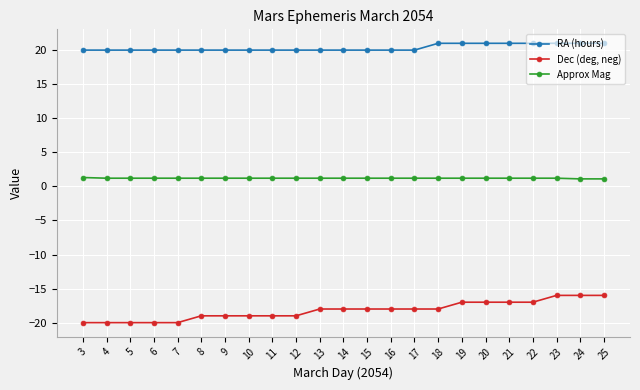

Is it true that Dec (deg, neg) equals -20.0 at 5?

True